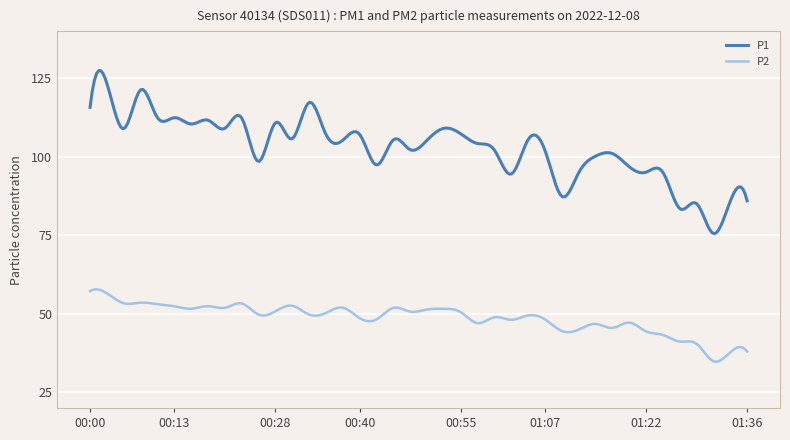

How many series are shown in this chart?

2